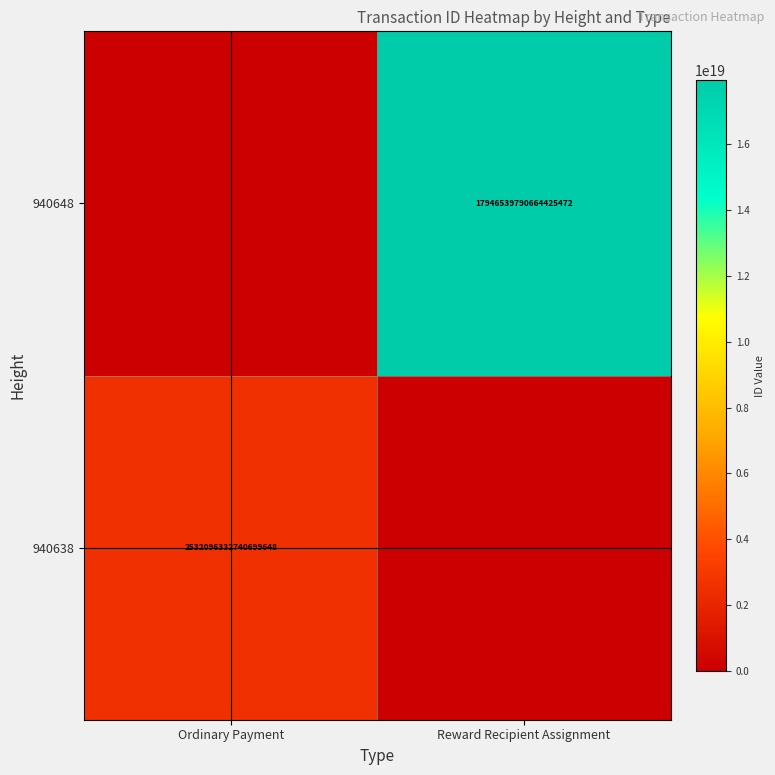

At how many categories does at least one series exceed 17237731399554523136?

1